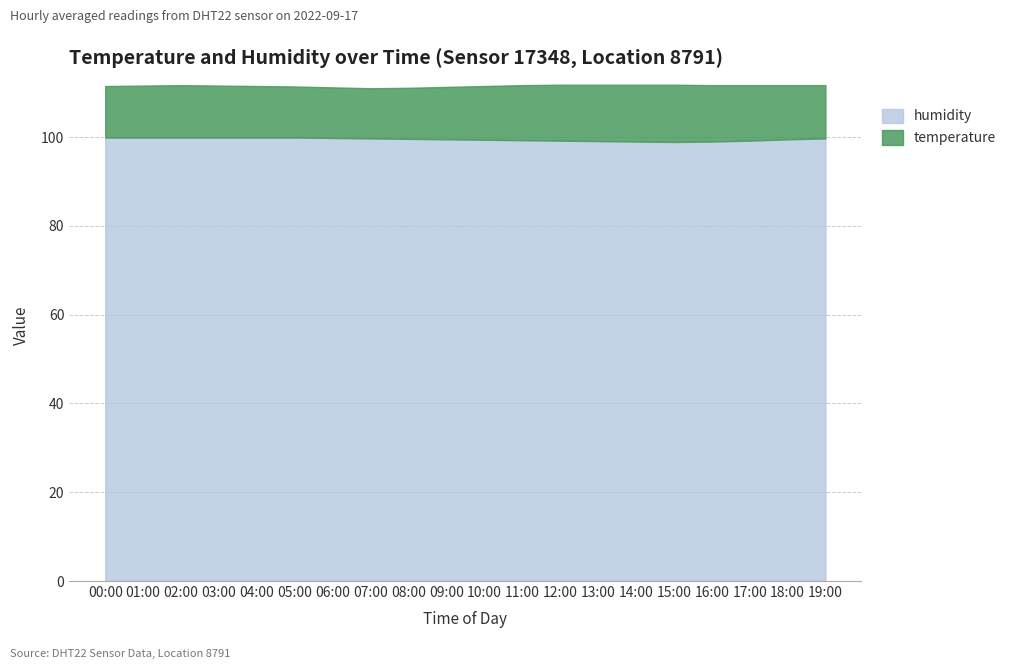

What is the total value across all series at 09:00?

111.3